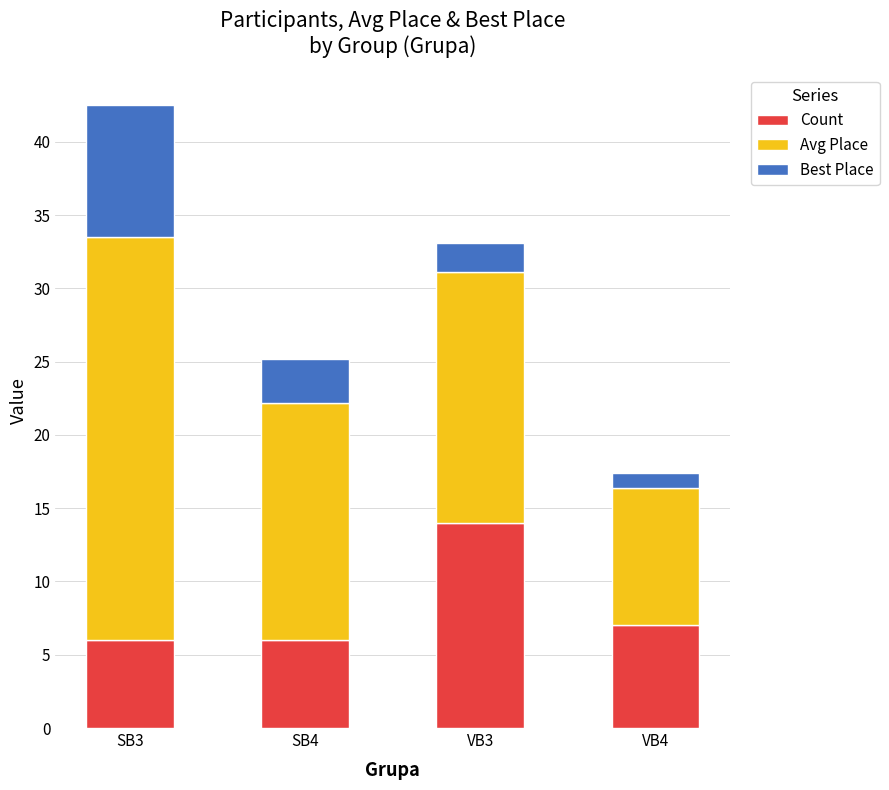

The value of Count at VB4 is 7.0. True or false?

True